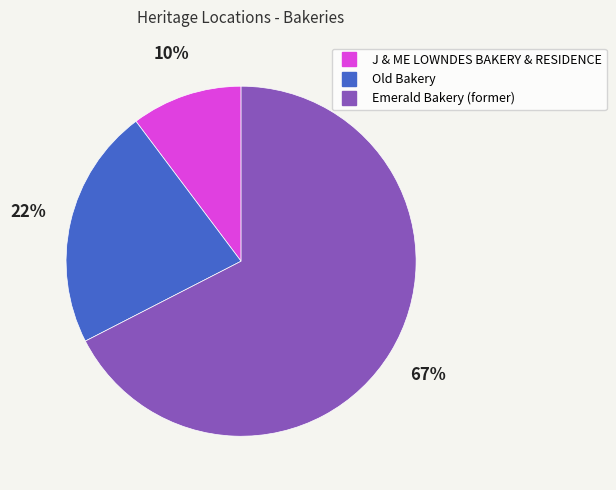

To the nearest percent, what portion does J & ME LOWNDES BAKERY & RESIDENCE represent?

10%